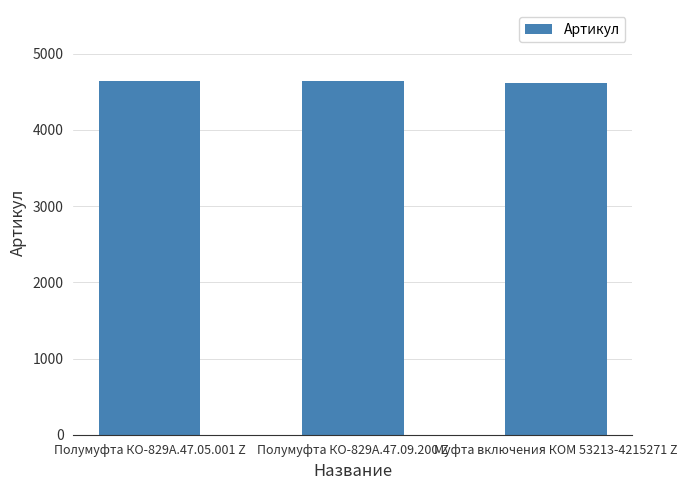

How many data points are less than 4645?

1